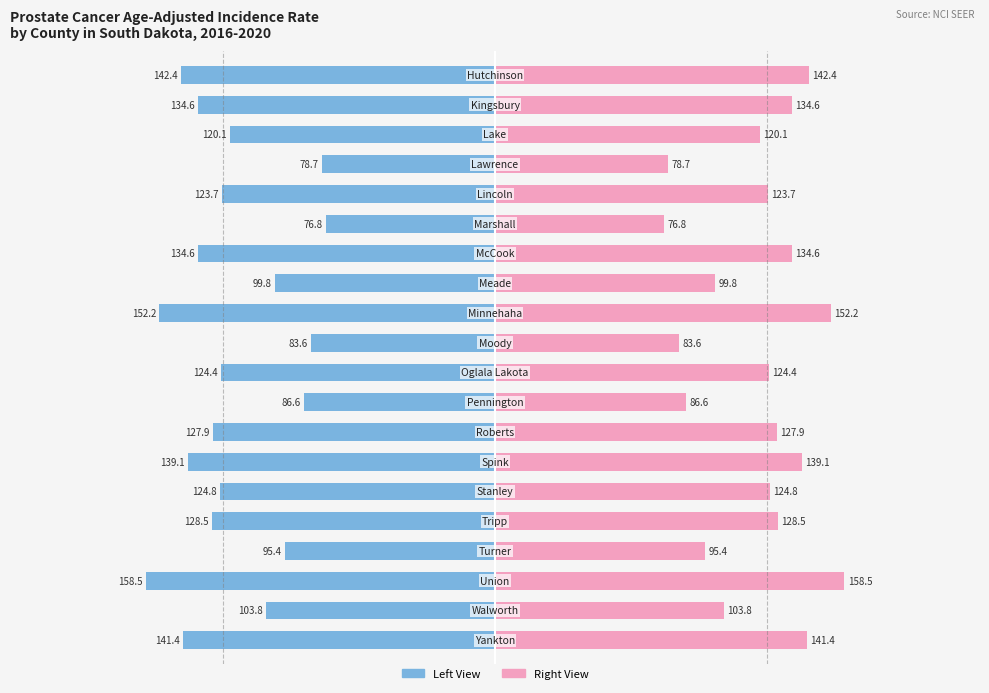

How many distinct data groups are displayed?

2